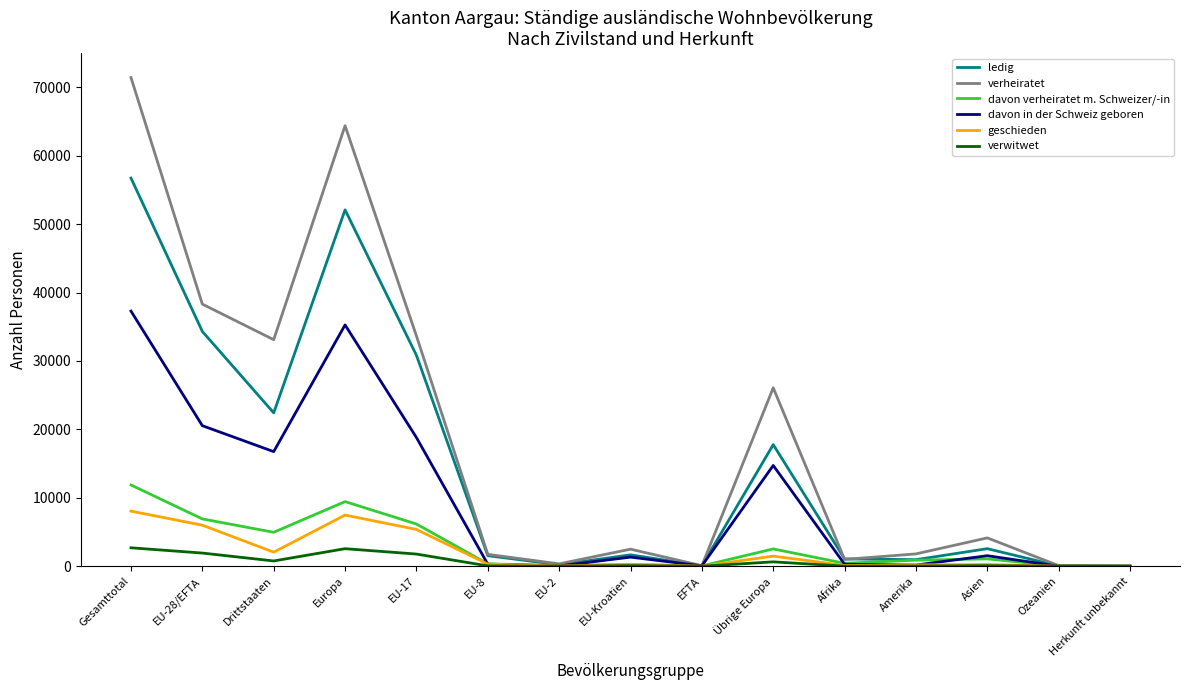

At which category does the chart reach its peak across all series?

Gesamttotal